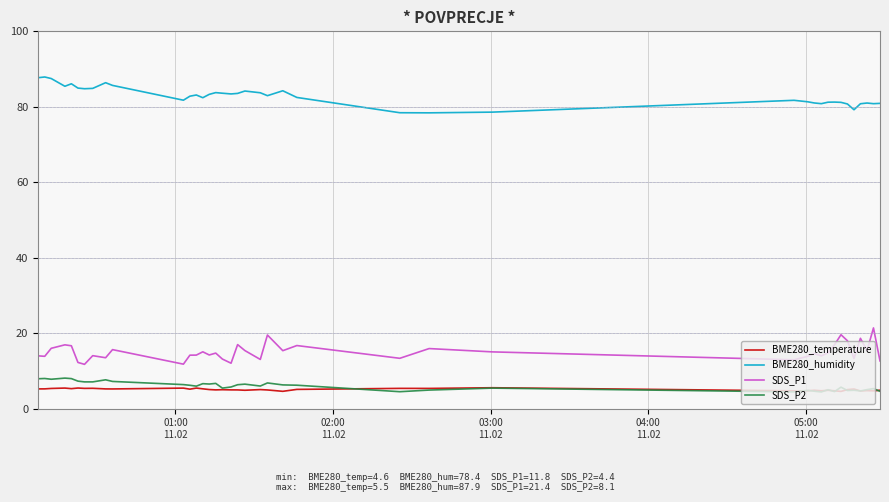

What is the minimum value shown in the chart?

4.4